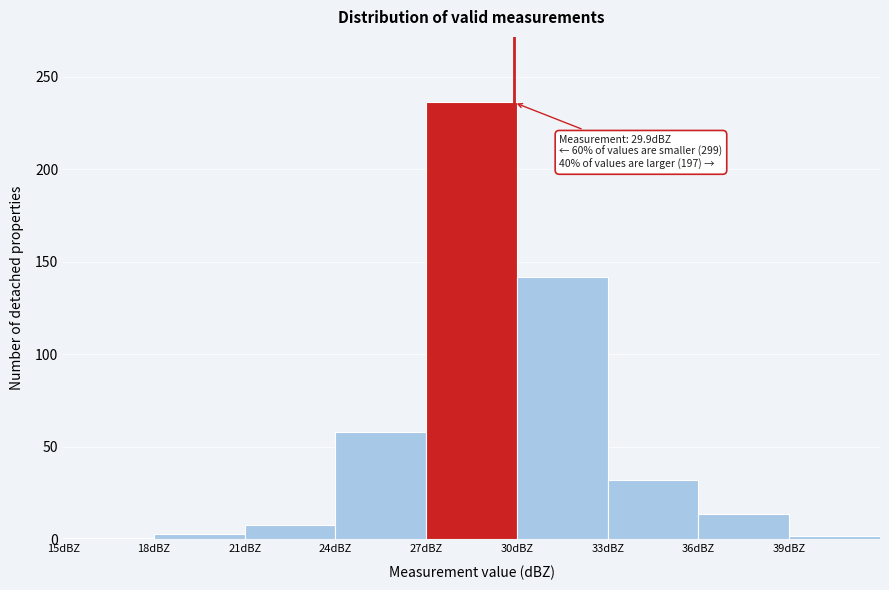

Over which range of the x-axis is the bar tallest?

27 to 30